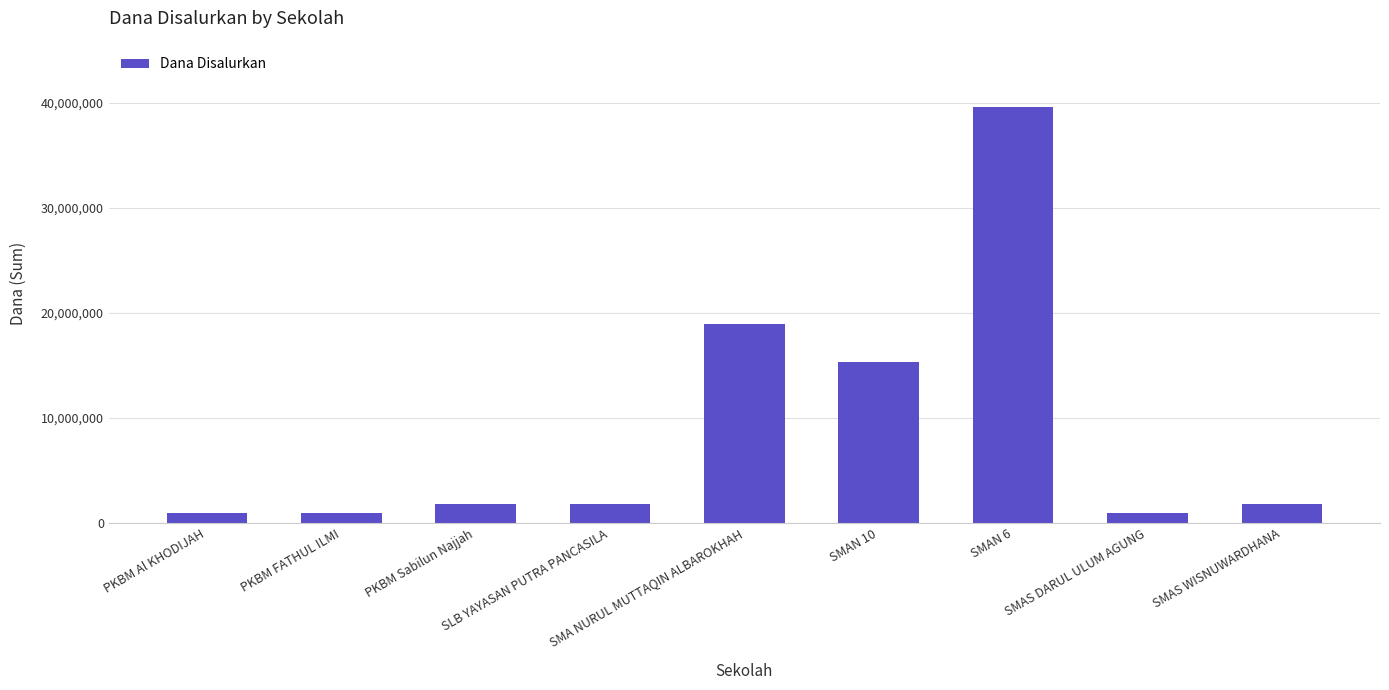

How many categories are shown in the chart?

9